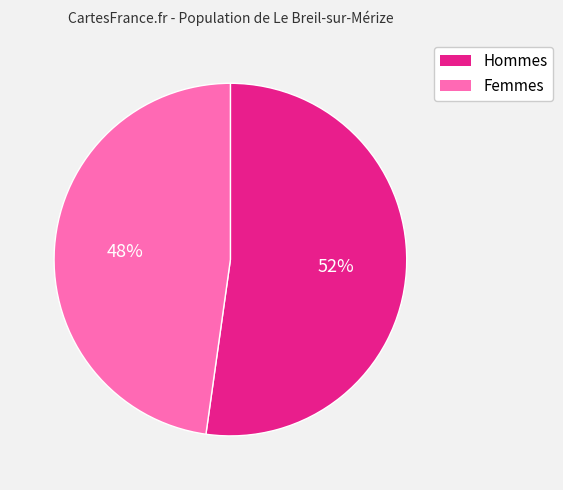

Is there a majority slice in this chart?

Yes